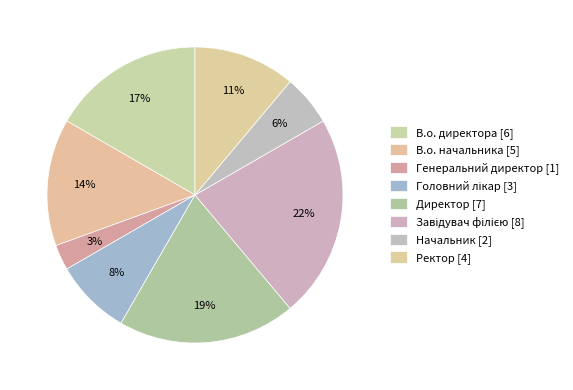

What percentage is the Ректор slice, to the nearest percent?

11%